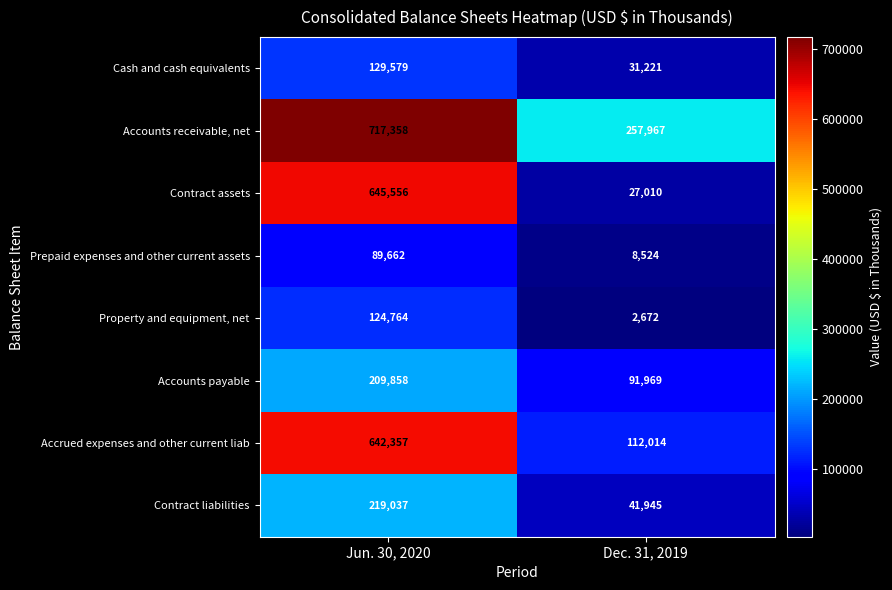

Rank the categories by Contract assets value from lowest to highest.

Dec. 31, 2019, Jun. 30, 2020